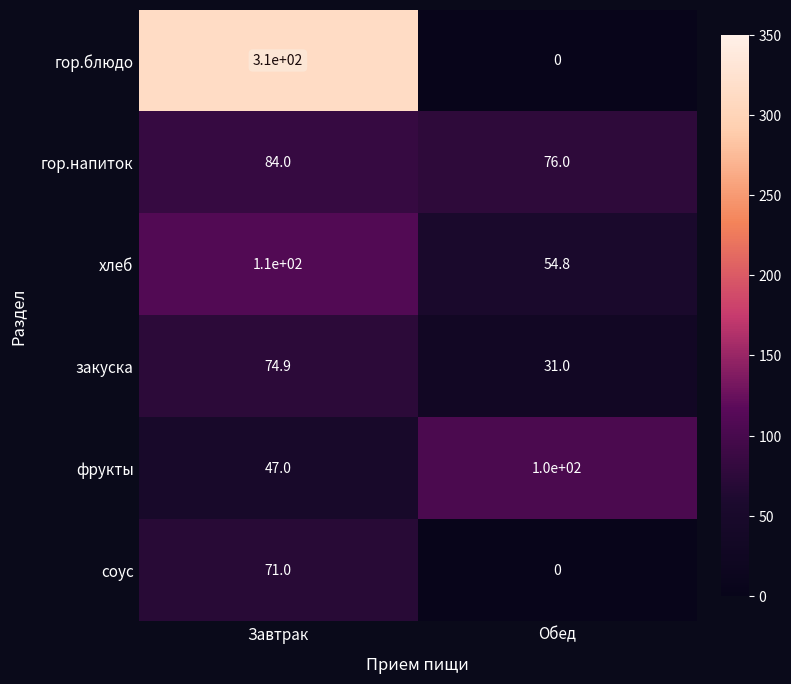

List the series in order of their peak value, lowest first.

соус, закуска, гор.напиток, фрукты, хлеб, гор.блюдо